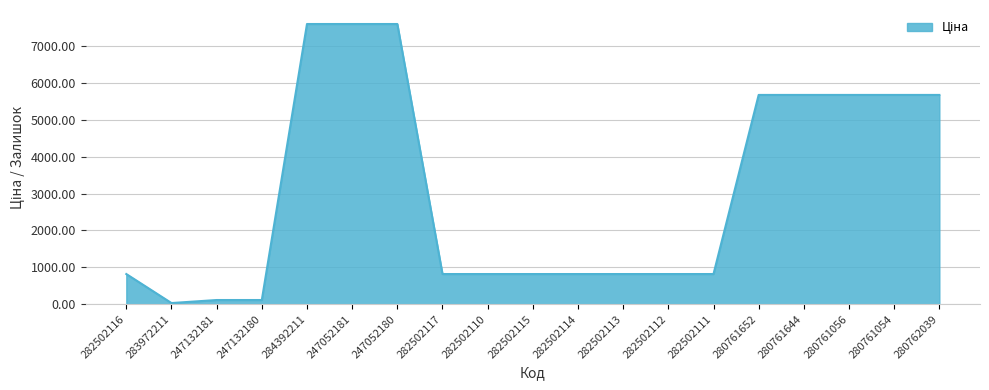

The value at 247052180 is 12295.6. True or false?

False